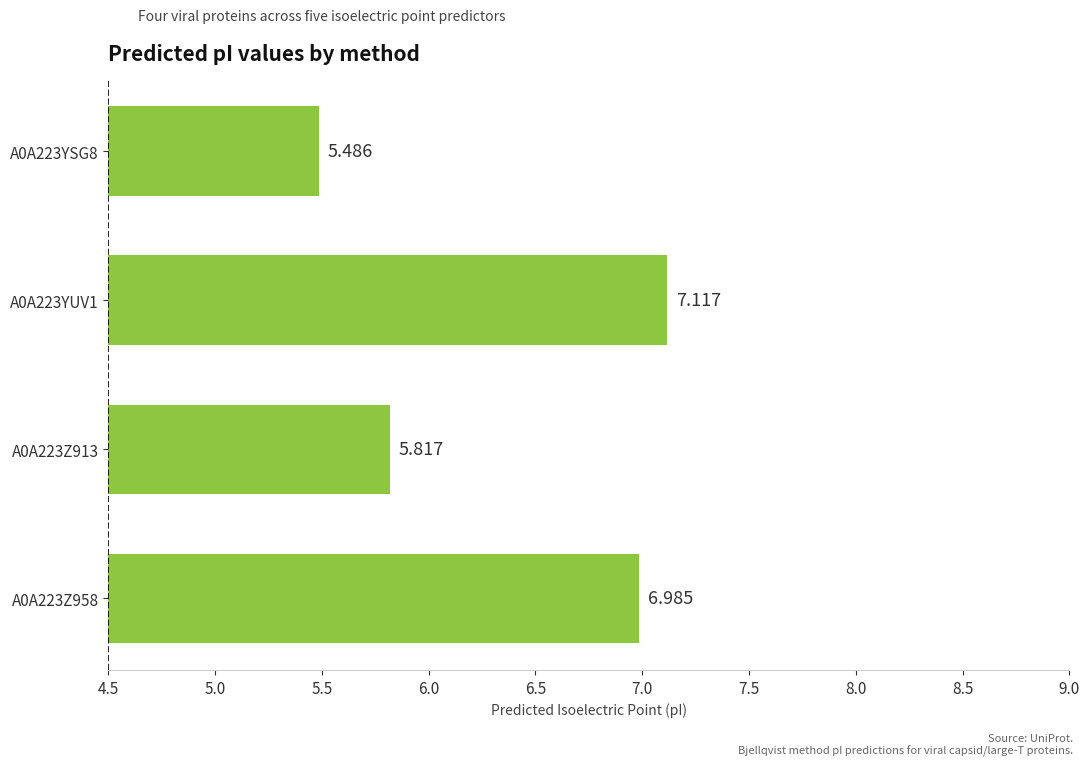

What is the smallest value displayed?

5.5